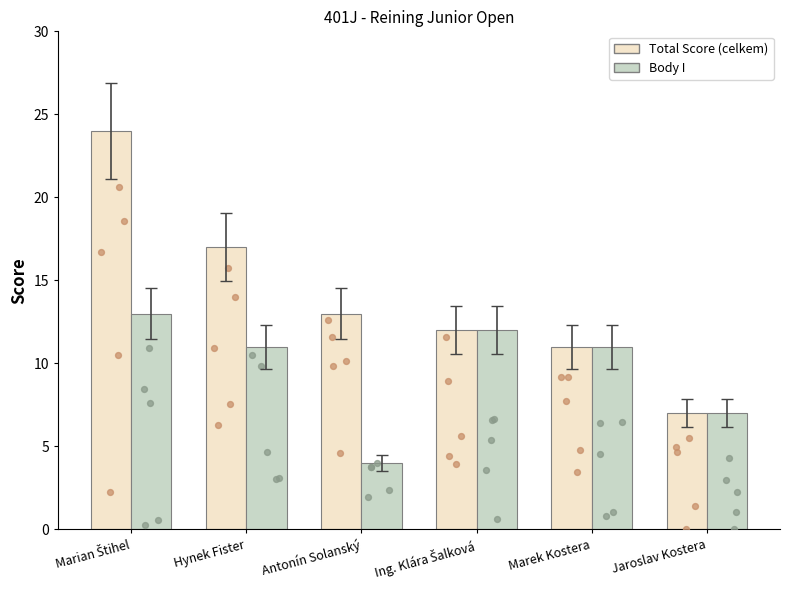

At which category is the sum across all series the highest?

Marian Štihel